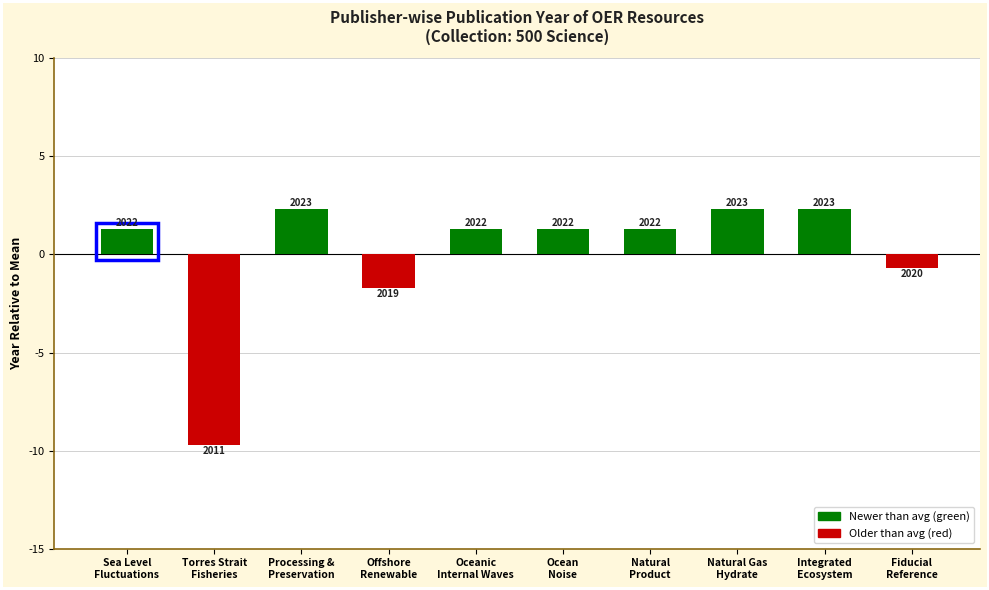

True or false: the data shows 1.3 at Ocean
Noise.

True